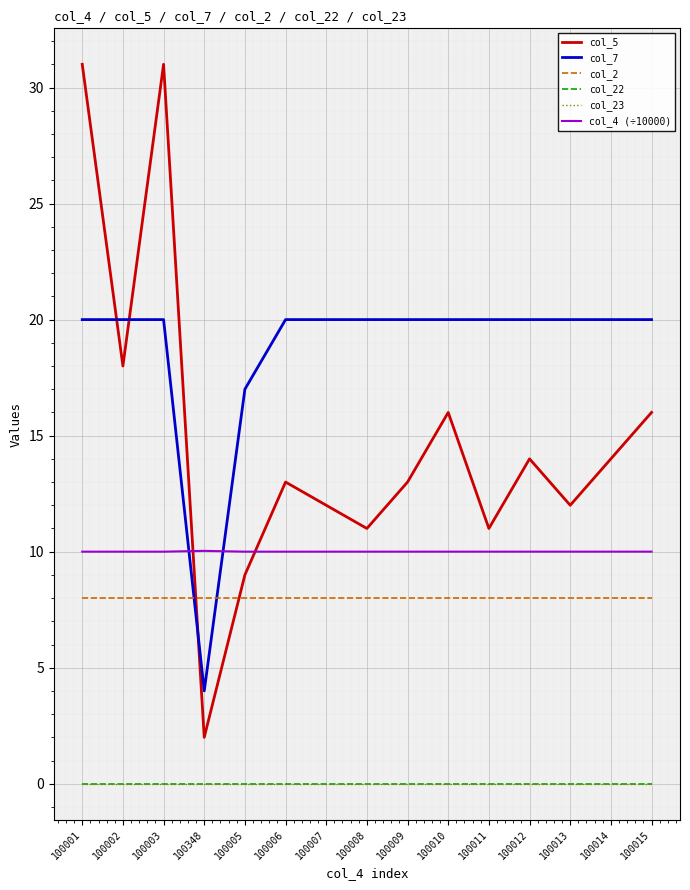

What is the label of the 10th point from the left?

100010